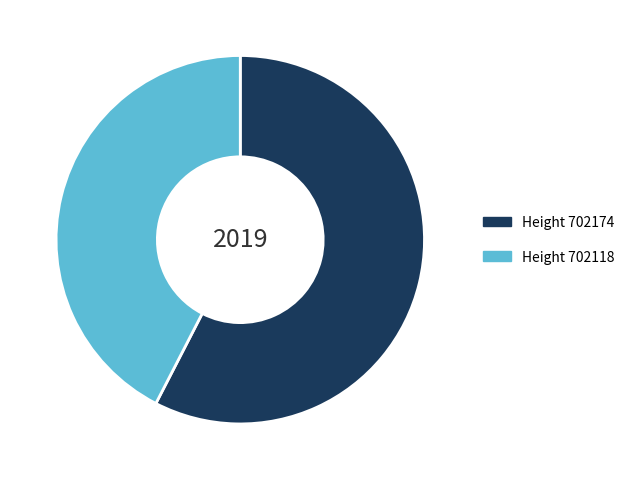

Which category has the biggest portion of the pie?

Height 702174